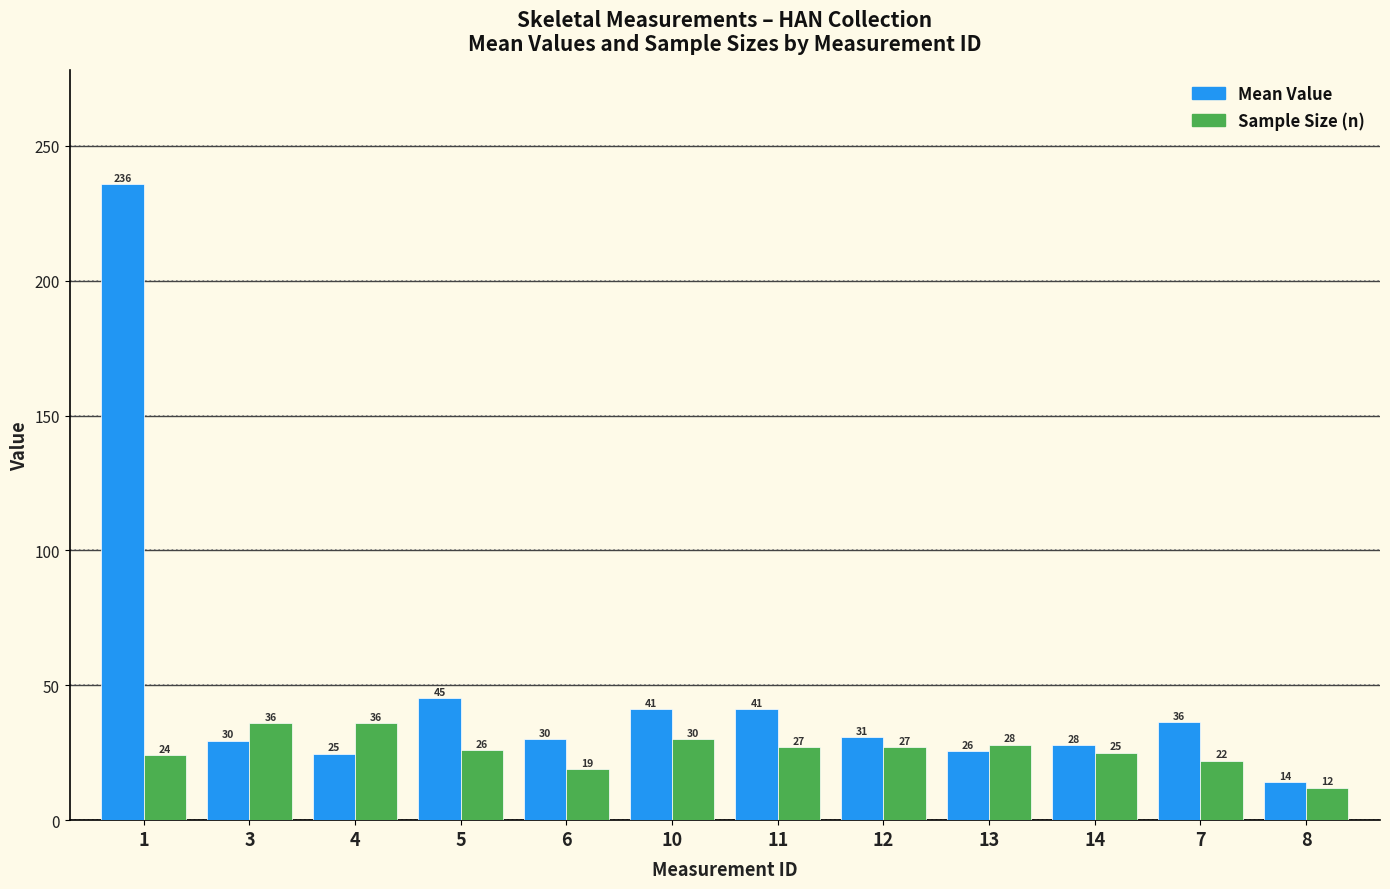

Is it true that Mean Value equals 29.9 at 6?

True